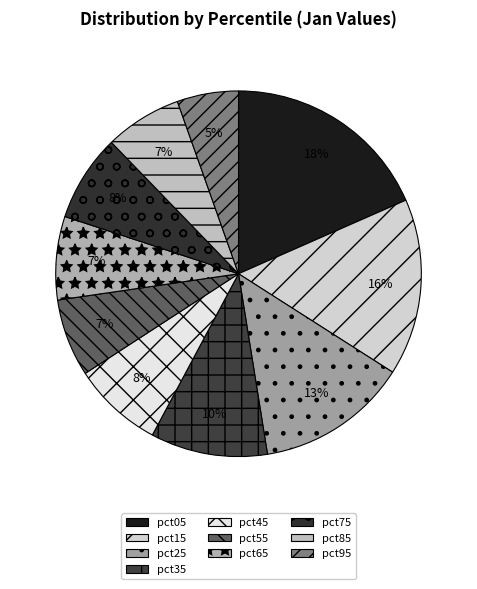

To the nearest percent, what percentage of the pie is pct85?

7%